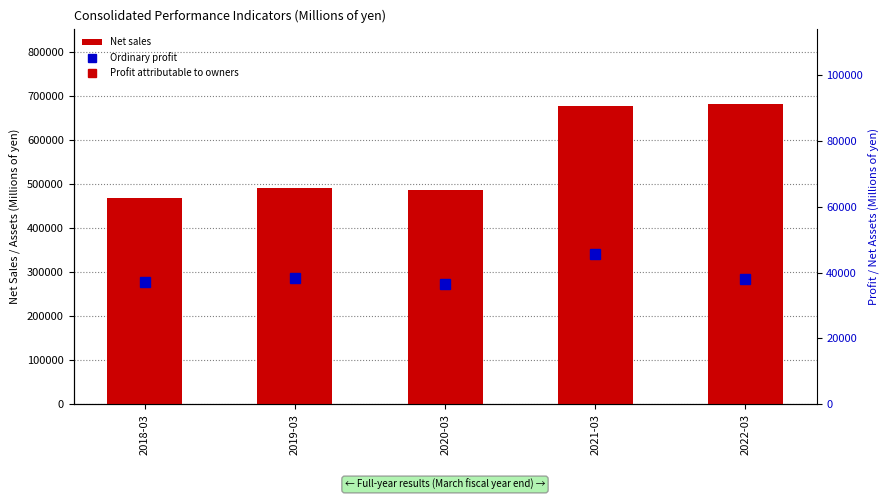

How many groups of bars are there?

5